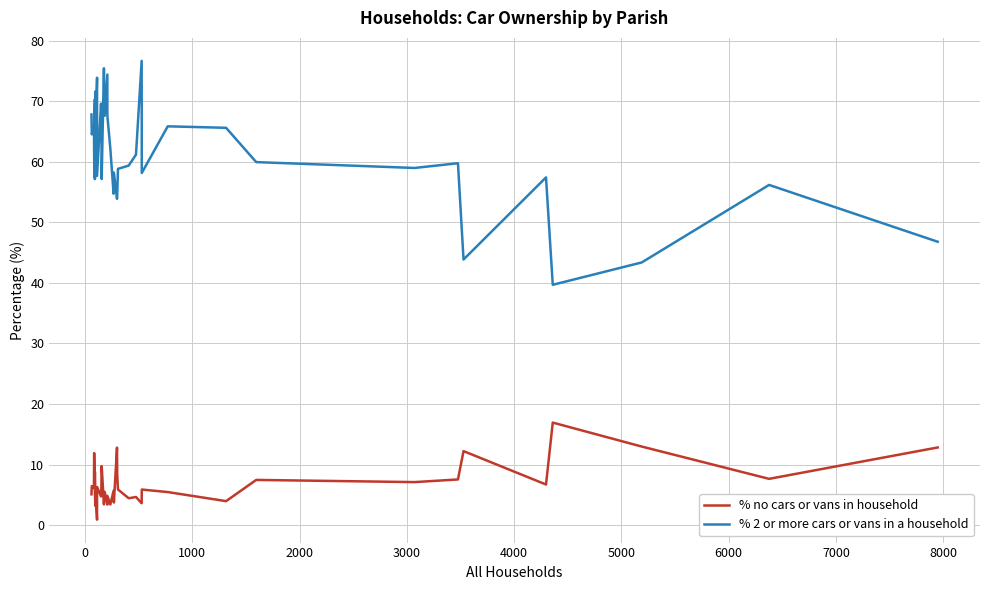

Reading left to right, what are all the values shown in this chart?

% no cars or vans in household: 5.1	6.5	6.1	11.9	9.2	6.6	8.8	5.5	3.2	5.1	0.9	6.3	4.7	6.0	9.7	3.4	5.5	3.4	4.8	3.4	5.7	3.7	12.8	8.4	5.9	4.4	4.6	3.6	5.9	5.5	4.0	7.5	7.1	7.5	12.2	6.7	16.9	13.0	7.6	12.8
% 2 or more cars or vans in a household: 67.8	64.5	65.9	60.7	57.5	70.3	57.1	68.1	71.6	65.3	73.9	57.7	69.6	68.2	57.1	75.4	67.6	74.4	67.6	62.1	54.7	58.2	53.9	54.5	58.8	59.4	61.2	76.7	58.1	65.8	65.6	59.9	59.0	59.8	43.8	57.4	39.7	43.4	56.2	46.8